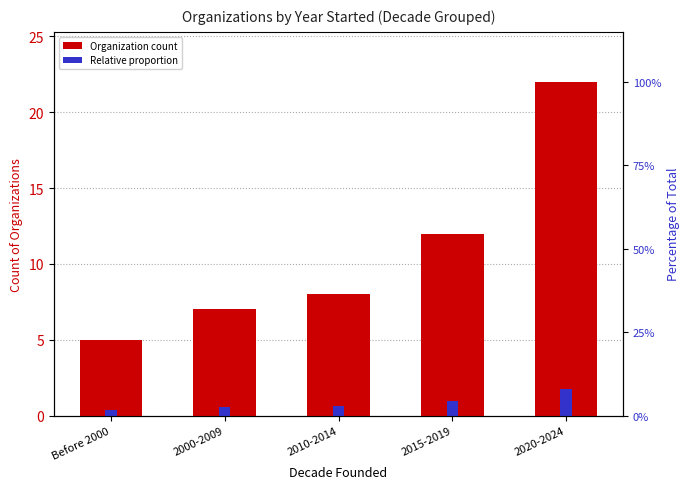

Between 2010-2014 and 2015-2019, which series saw the biggest shift?

Count of Organizations